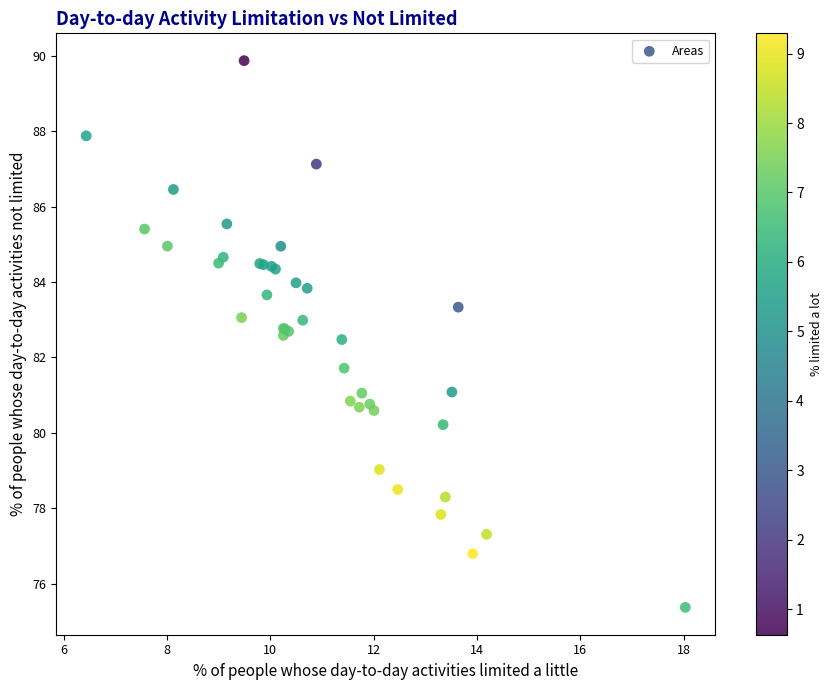

What Y value in the scatter plot is closest to 82?

81.7